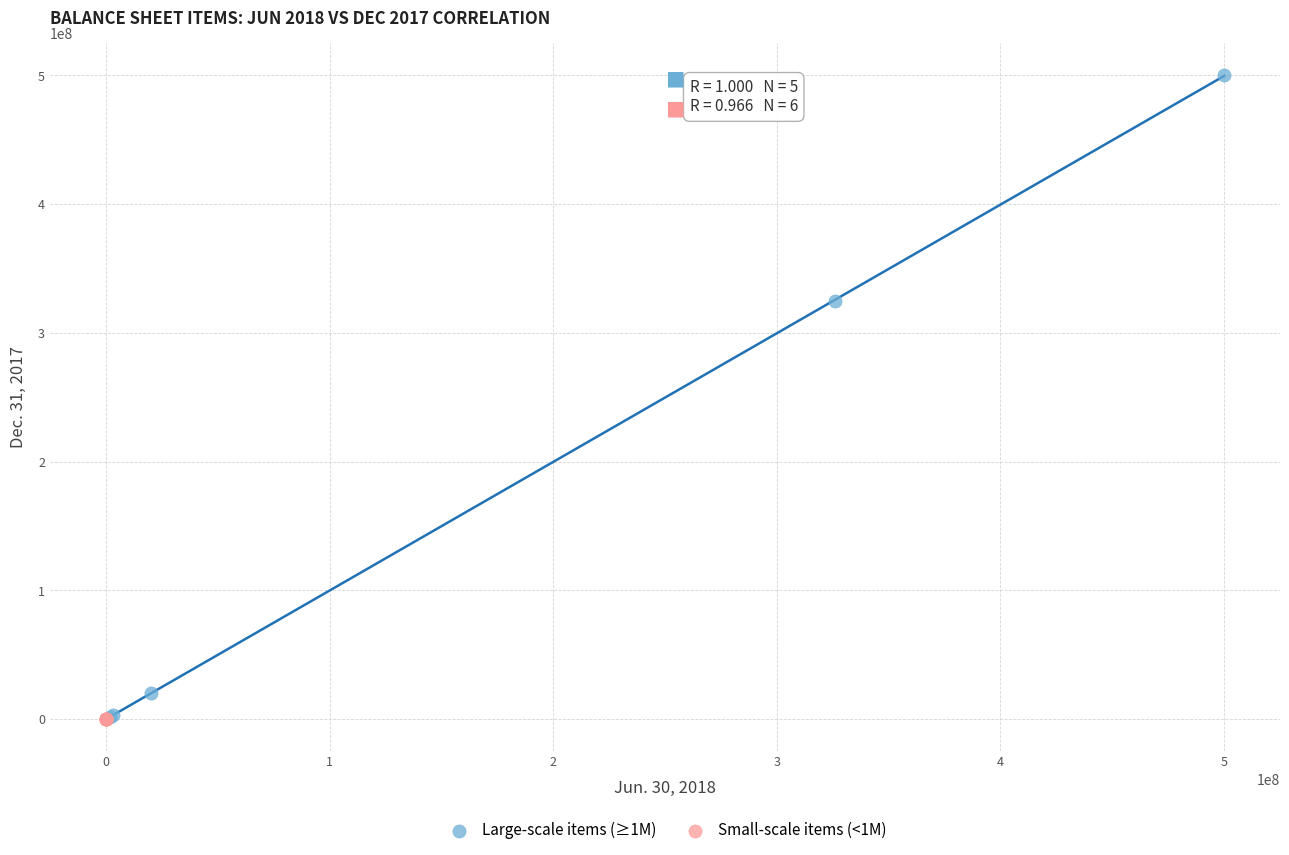

Which series has the widest spread of Y values?

Large-scale items (≥1M)